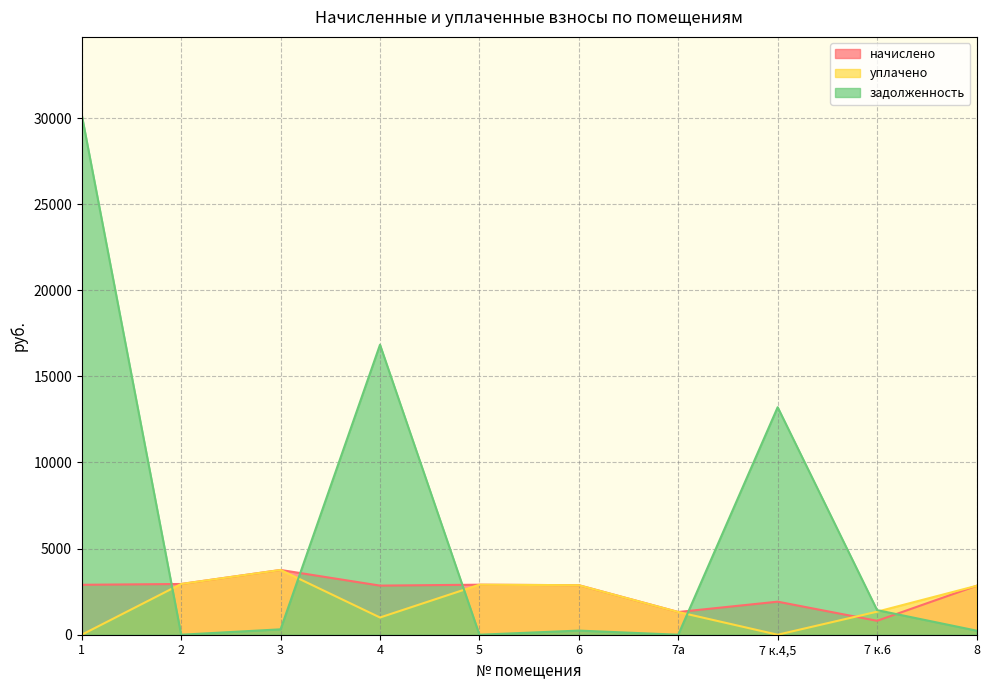

How many intersections are there between начислено and уплачено?

1